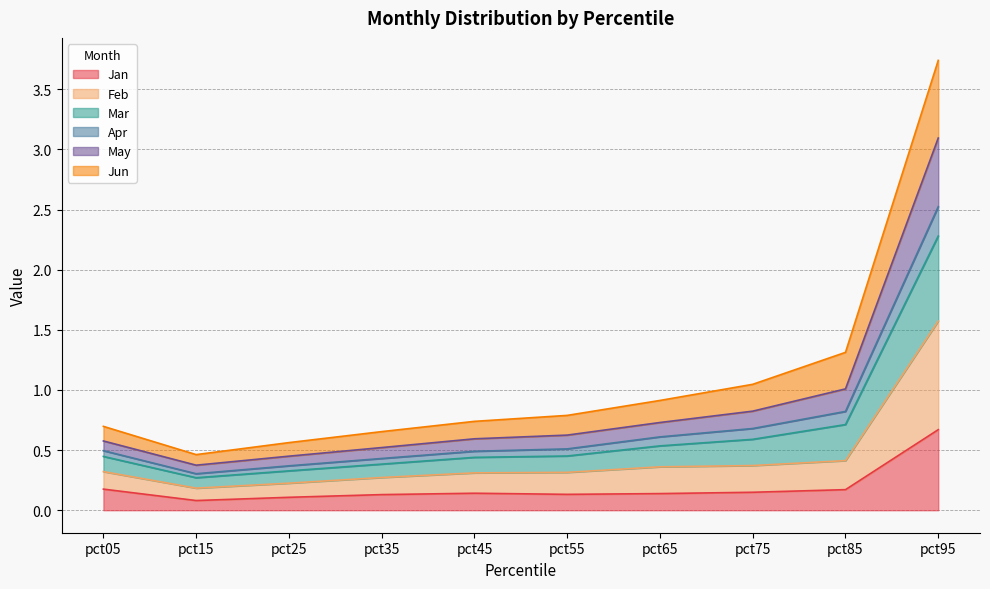

At which category is the sum across all series the highest?

pct95